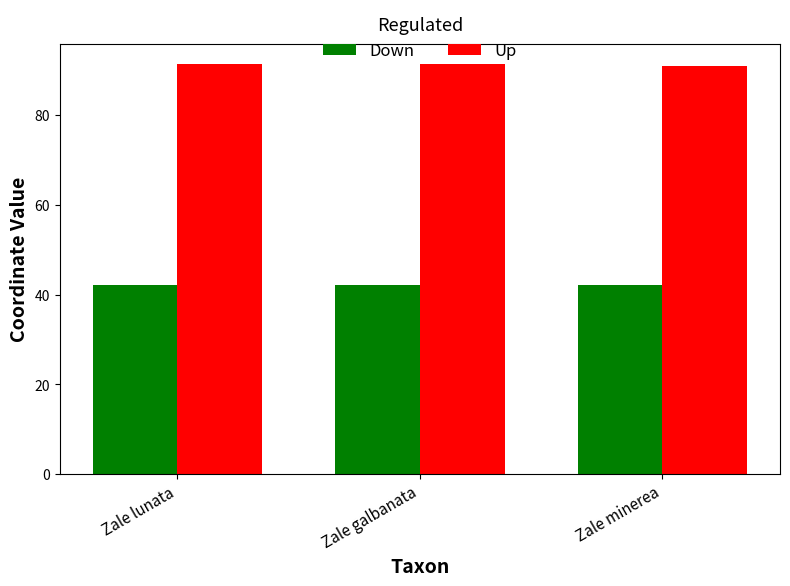

What is the sum of all Down values?

126.3